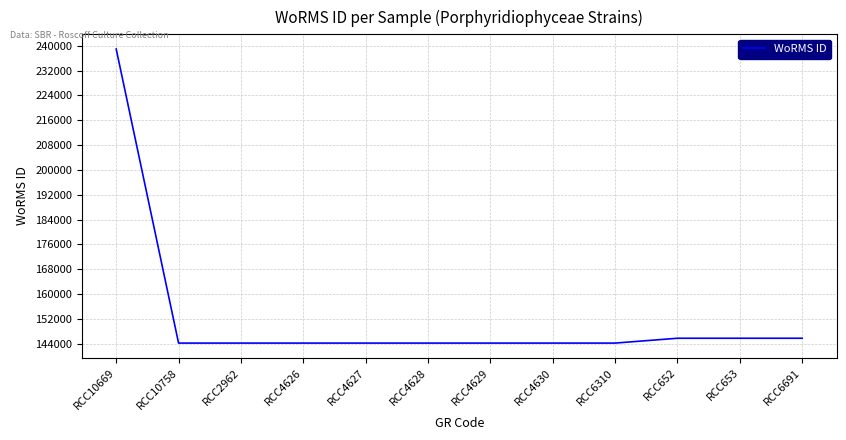

What is the difference between the maximum and minimum values?

94741